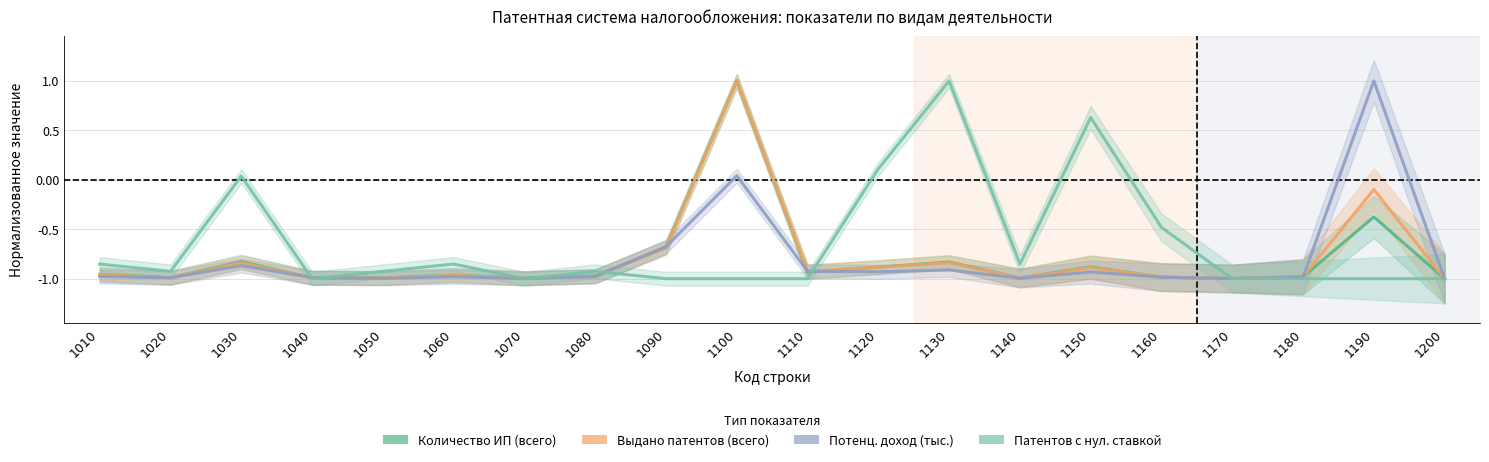

How many lines are shown in the chart?

4